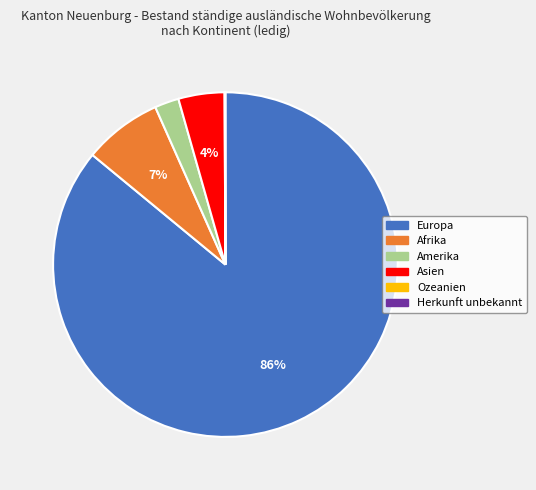

To the nearest percent, what is the average slice percentage?

17%